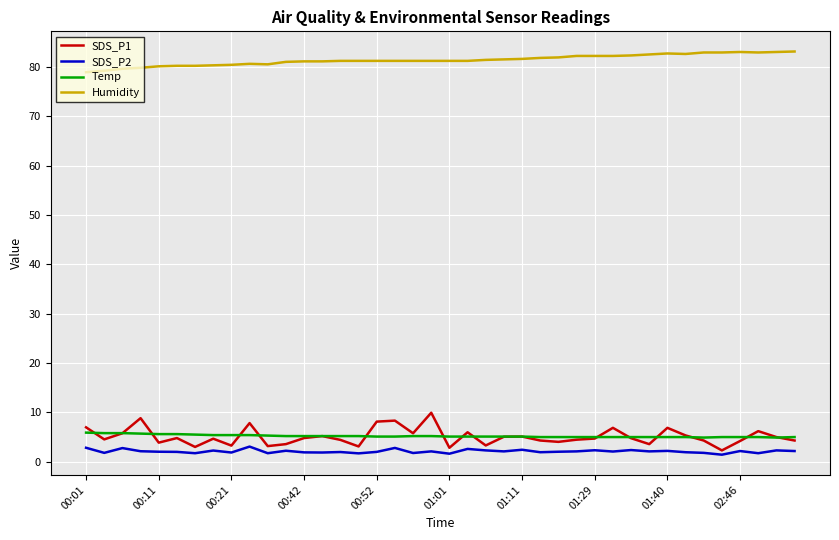

What is the greatest value displayed?

83.1